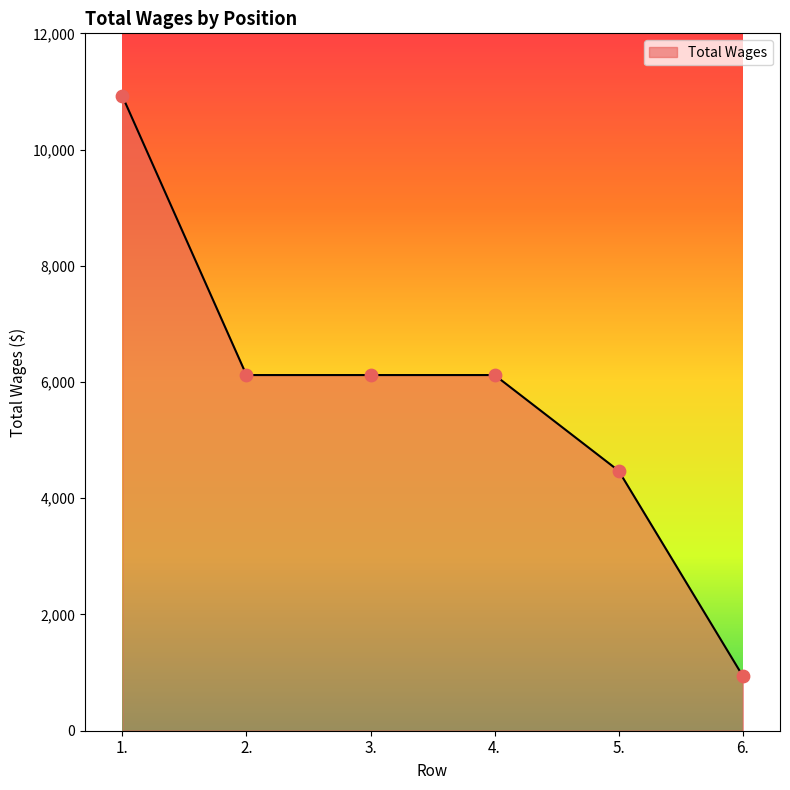

Approximately how many times larger is the value at 2. compared to 6.?

6.5